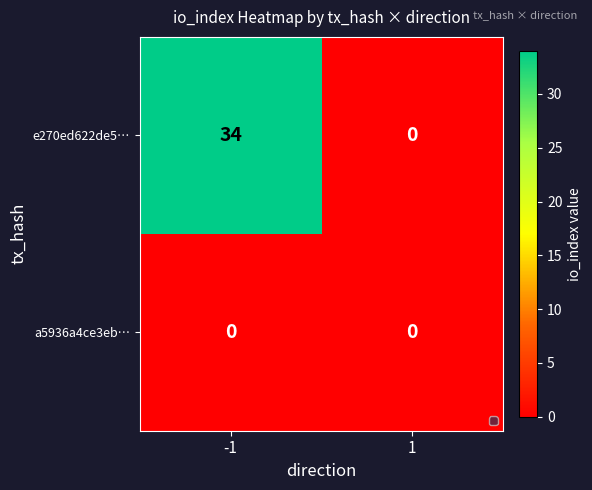

Is it true that e270ed622de5… equals -19 at 1?

False